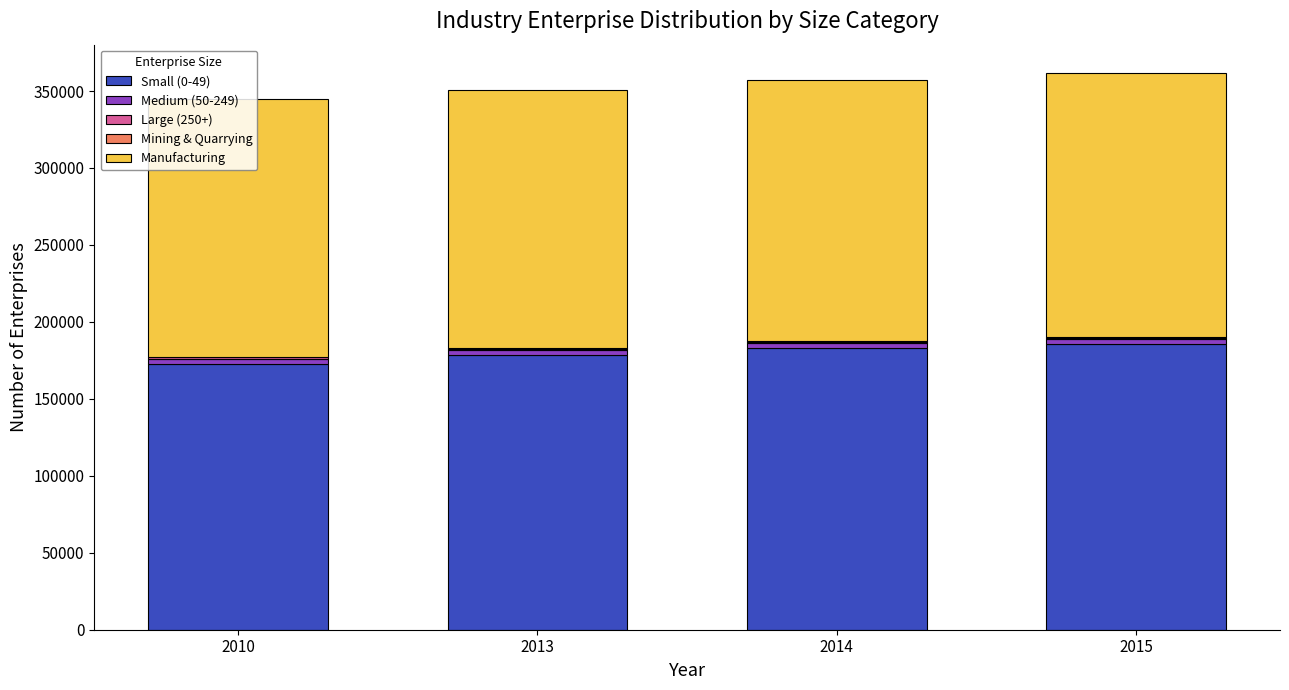

Does the chart contain stacked bars?

Yes